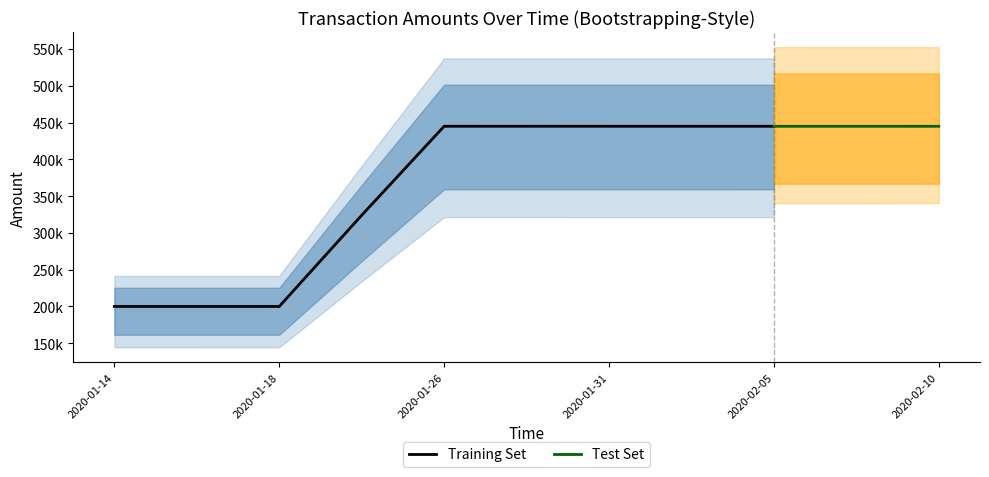

What is the minimum value for Amount_from?

199990.4